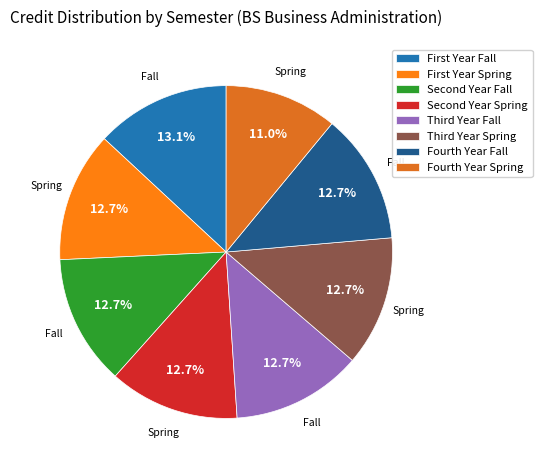

Does any single category account for the majority?

No